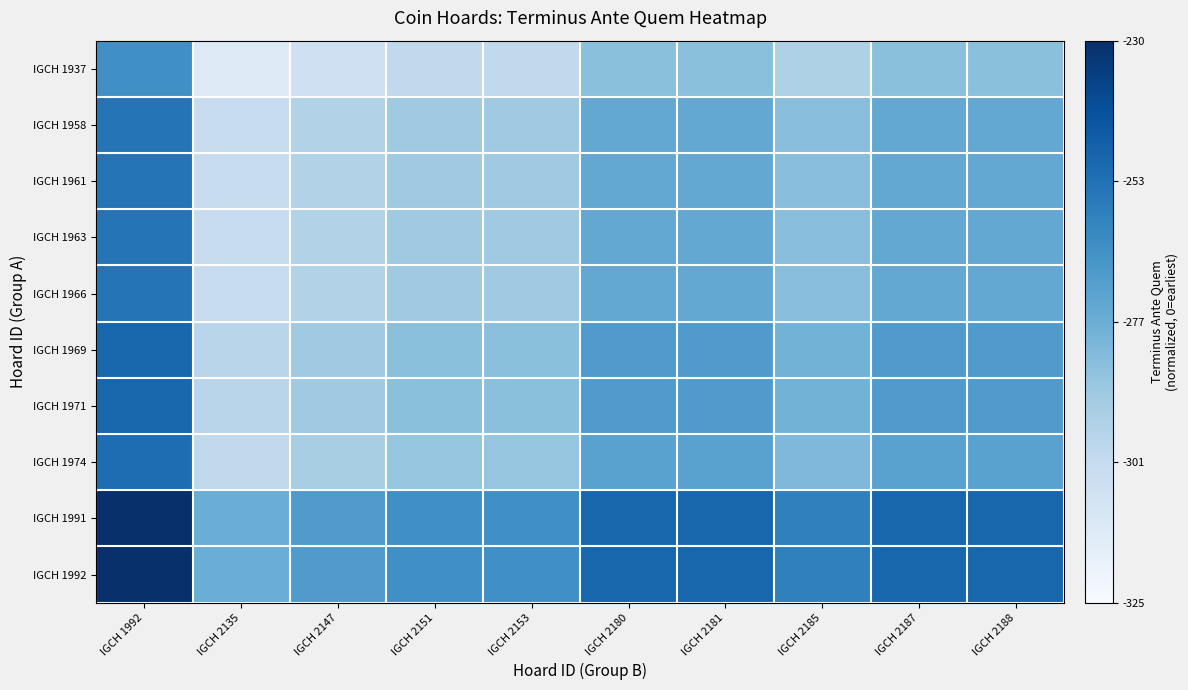

What is the spread (max minus min) of values at IGCH 2135?

0.4